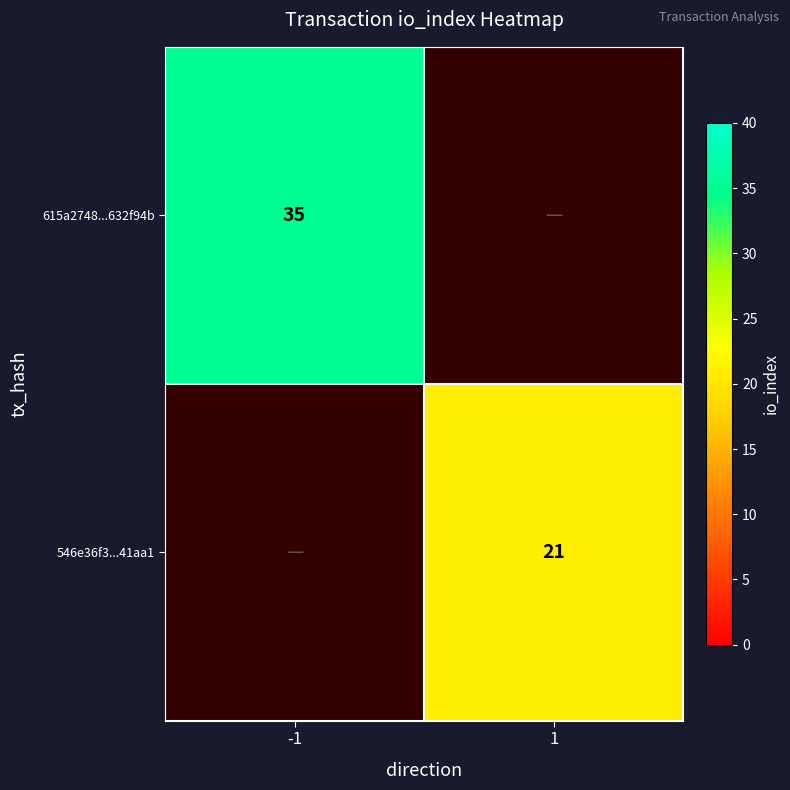

The 546e36f3...41aa1 series shows 21 at 1. True or false?

True